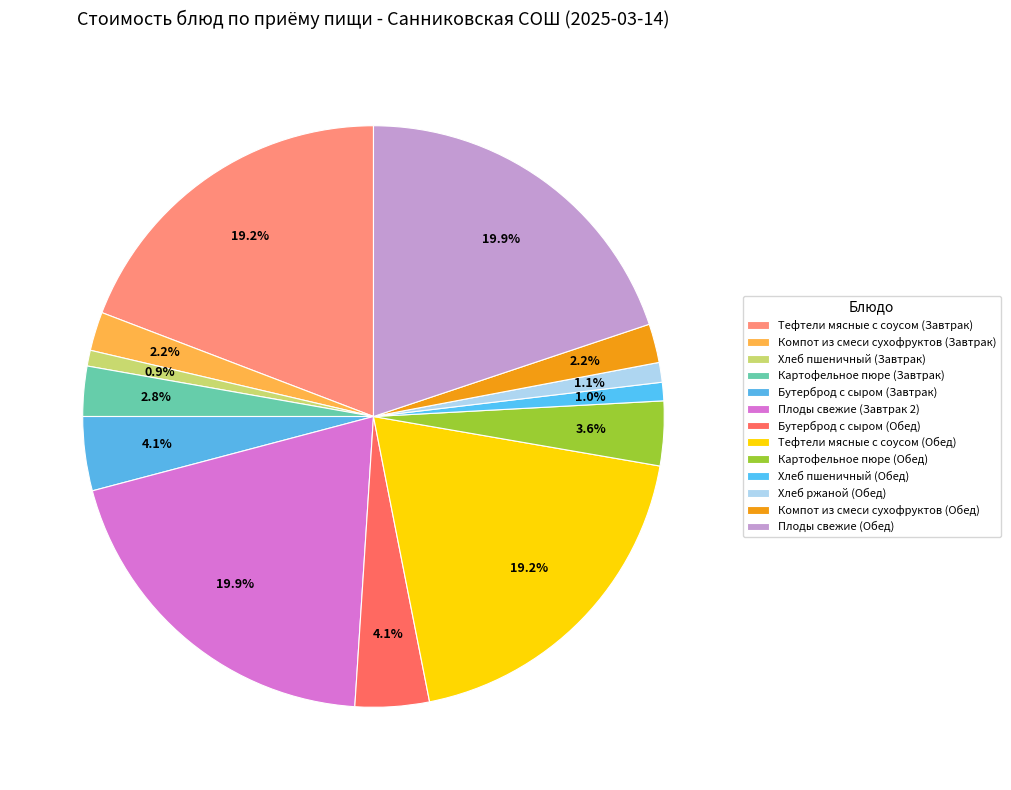

Count the number of slices in the pie.

13